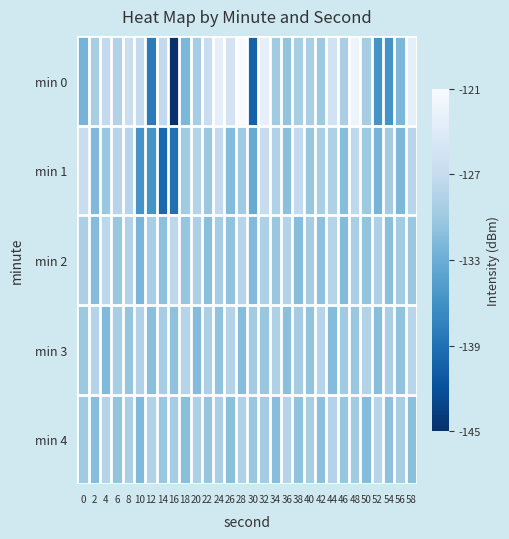

Reading left to right, list all the values displayed in this chart.

min 0: 0=-132.4	2=-129.3	4=-127.3	6=-128.7	8=-126.5	10=-127.3	12=-137.9	14=-127.3	16=-144.7	18=-132.1	20=-129.5	22=-126.7	24=-123.5	26=-125.5	28=-121.3	30=-140.2	32=-123.2	34=-129.9	36=-130.7	38=-129.3	40=-129.2	42=-130.0	44=-125.8	46=-129.2	48=-122.5	50=-129.4	52=-135.7	54=-135.7	56=-132.1	58=-123.4
min 1: 0=-126.6	2=-131.7	4=-130.4	6=-128.2	8=-128.2	10=-135.6	12=-135.6	14=-139.6	16=-138.9	18=-129.8	20=-128.5	22=-130.2	24=-127.4	26=-131.6	28=-129.8	30=-133.2	32=-126.9	34=-128.7	36=-131.1	38=-127.3	40=-130.5	42=-129.2	44=-128.8	46=-131.4	48=-127.6	50=-130.0	52=-132.3	54=-129.7	56=-131.9	58=-128.1
min 2: 0=-129.1	2=-131.5	4=-127.8	6=-130.3	8=-128.6	10=-132.1	12=-129.4	14=-131.0	16=-127.7	18=-130.6	20=-128.9	22=-131.2	24=-129.5	26=-130.8	28=-128.2	30=-131.7	32=-129.0	34=-130.4	36=-128.5	38=-131.3	40=-129.6	42=-130.9	44=-128.3	46=-131.6	48=-129.2	50=-130.7	52=-128.8	54=-131.1	56=-129.7	58=-130.2
min 3: 0=-130.1	2=-128.4	4=-131.8	6=-129.3	8=-130.6	10=-128.7	12=-131.2	14=-129.5	16=-130.9	18=-128.3	20=-131.6	22=-129.1	24=-130.8	26=-128.5	28=-131.4	30=-129.7	32=-130.3	34=-128.8	36=-131.1	38=-129.6	40=-130.7	42=-128.2	44=-131.5	46=-129.9	48=-130.4	50=-128.6	52=-131.3	54=-129.2	56=-130.8	58=-128.1
min 4: 0=-129.8	2=-131.4	4=-128.3	6=-130.7	8=-129.1	10=-131.8	12=-128.6	14=-130.3	16=-129.5	18=-131.2	20=-128.9	22=-130.6	24=-129.2	26=-131.1	28=-128.7	30=-130.4	32=-129.6	34=-131.3	36=-128.4	38=-130.8	40=-129.3	42=-131.0	44=-128.5	46=-130.5	48=-129.7	50=-131.5	52=-128.2	54=-130.9	56=-129.4	58=-131.1